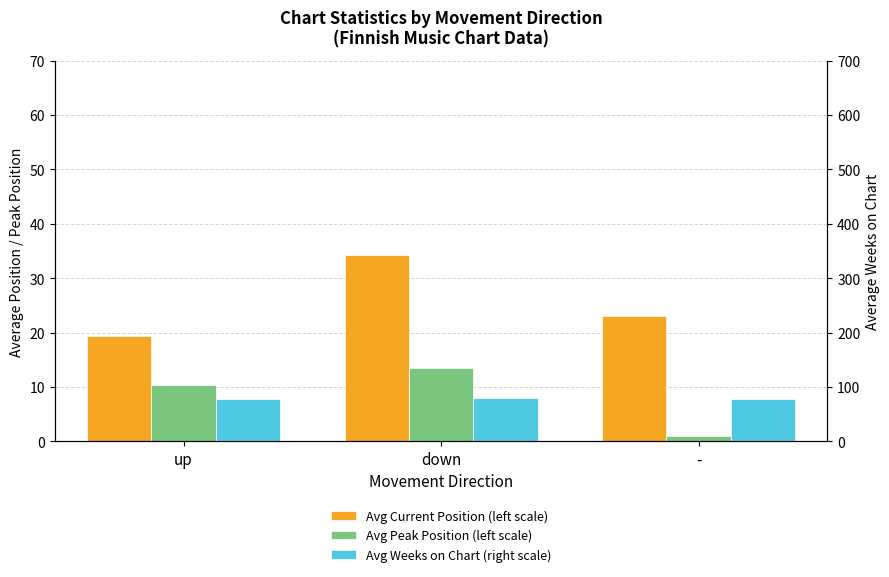

What is the label of the 2nd bar from the right?

down